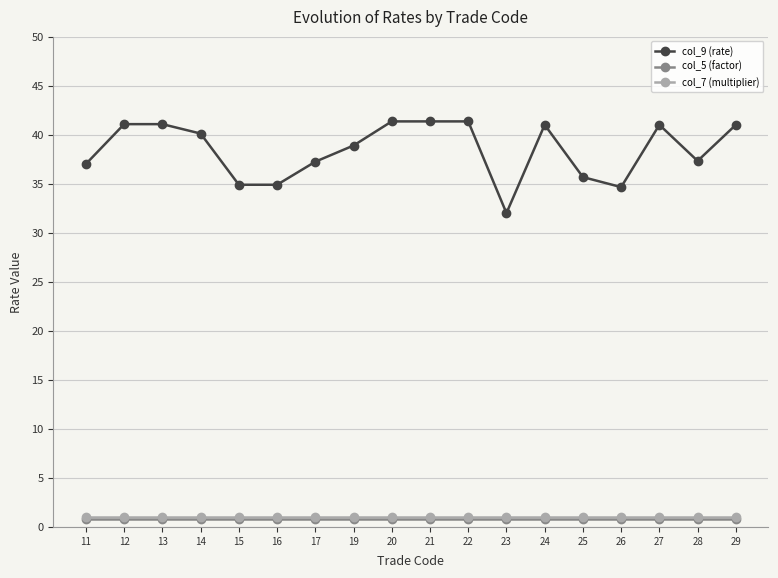

What is the maximum value shown in the chart?

41.4